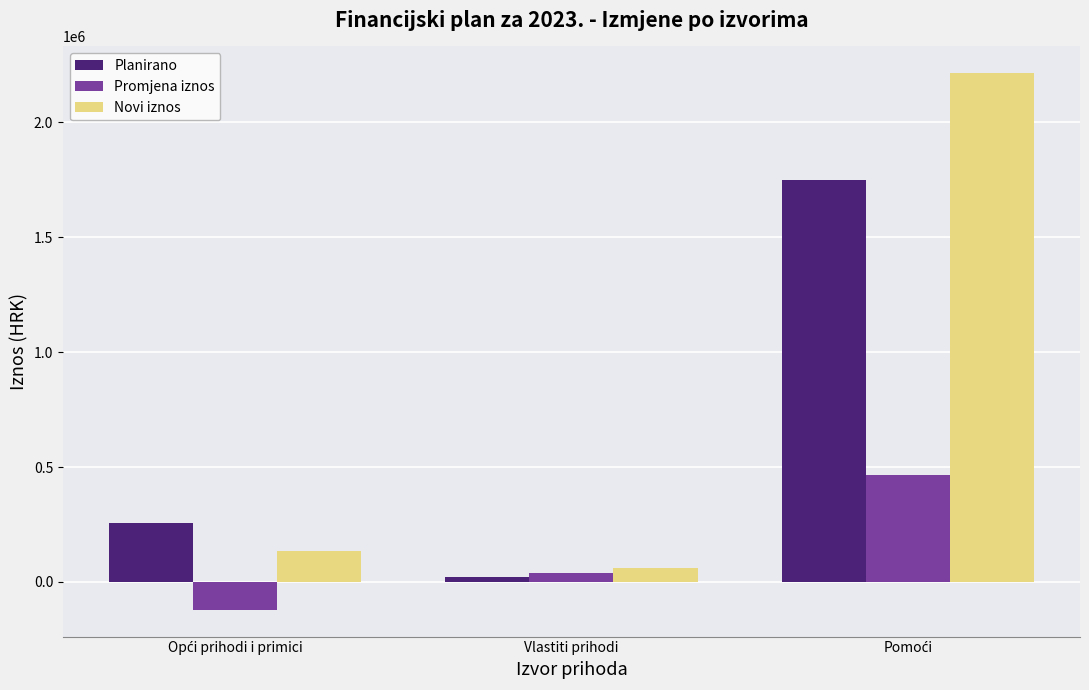

Which series has the widest spread of values?

Novi iznos